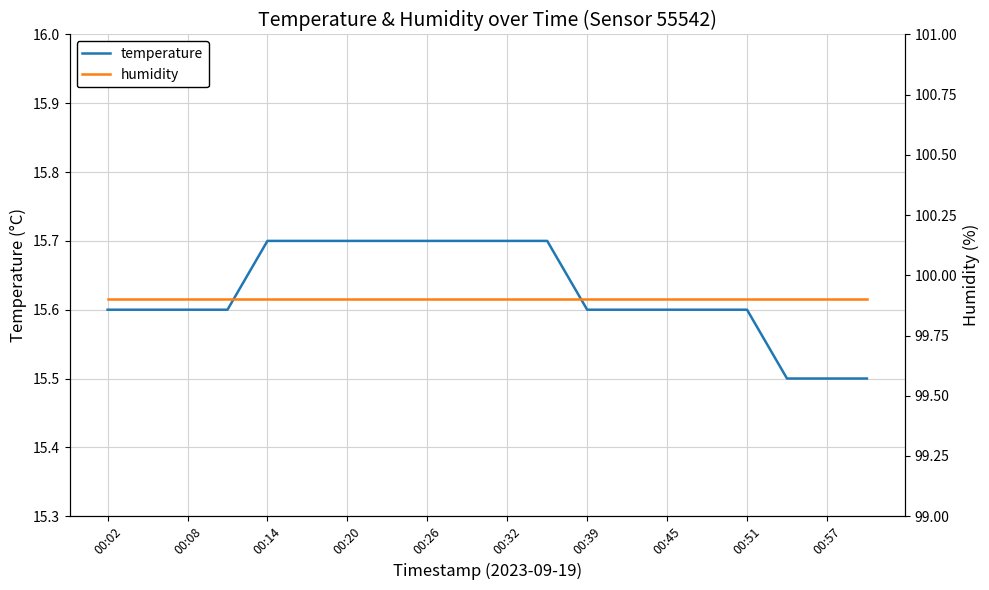

Reading left to right, list all the values displayed in this chart.

temperature: 15.6	15.6	15.6	15.6	15.7	15.7	15.7	15.7	15.7	15.7	15.7	15.7	15.6	15.6	15.6	15.6	15.6	15.5	15.5	15.5
humidity: 99.9	99.9	99.9	99.9	99.9	99.9	99.9	99.9	99.9	99.9	99.9	99.9	99.9	99.9	99.9	99.9	99.9	99.9	99.9	99.9